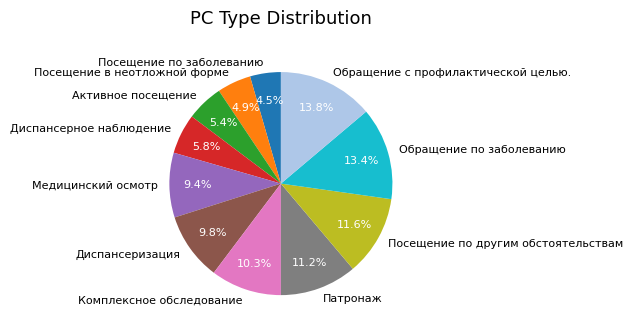

To the nearest percent, what portion does Aктивное посещение represent?

5%